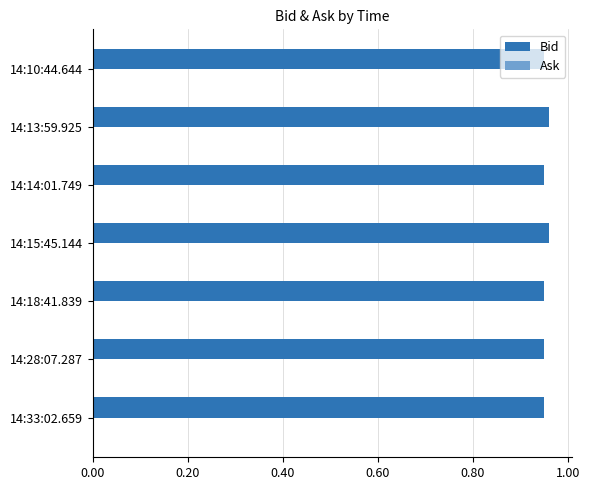

How many series are shown in this chart?

1